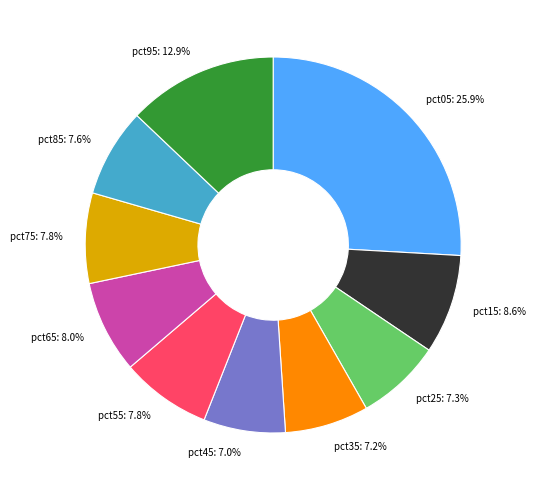

Does any single category account for the majority?

No